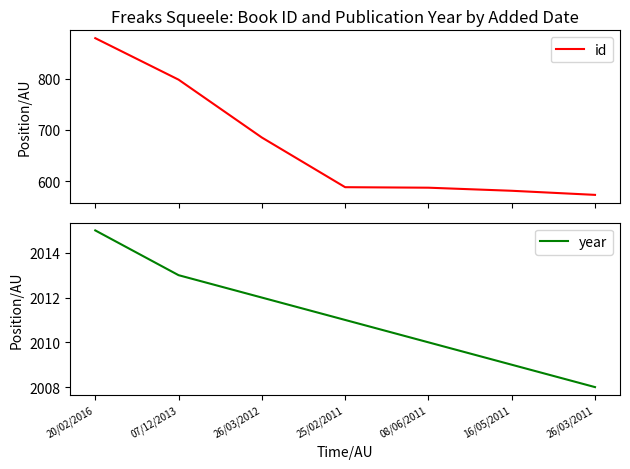

Is it true that id equals 199 at 20/02/2016?

False